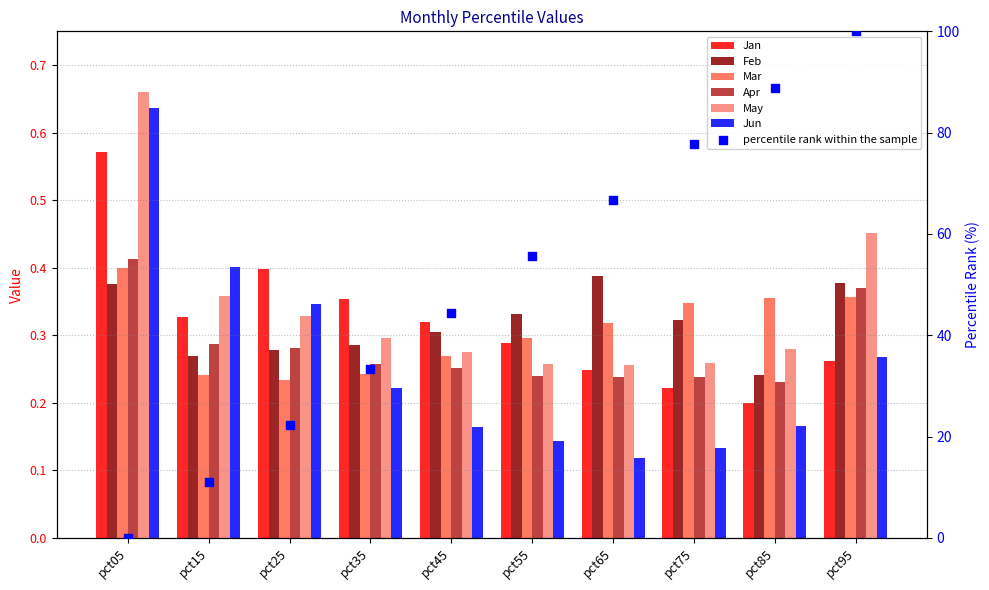

Which series contains the lowest Y value?

Jun